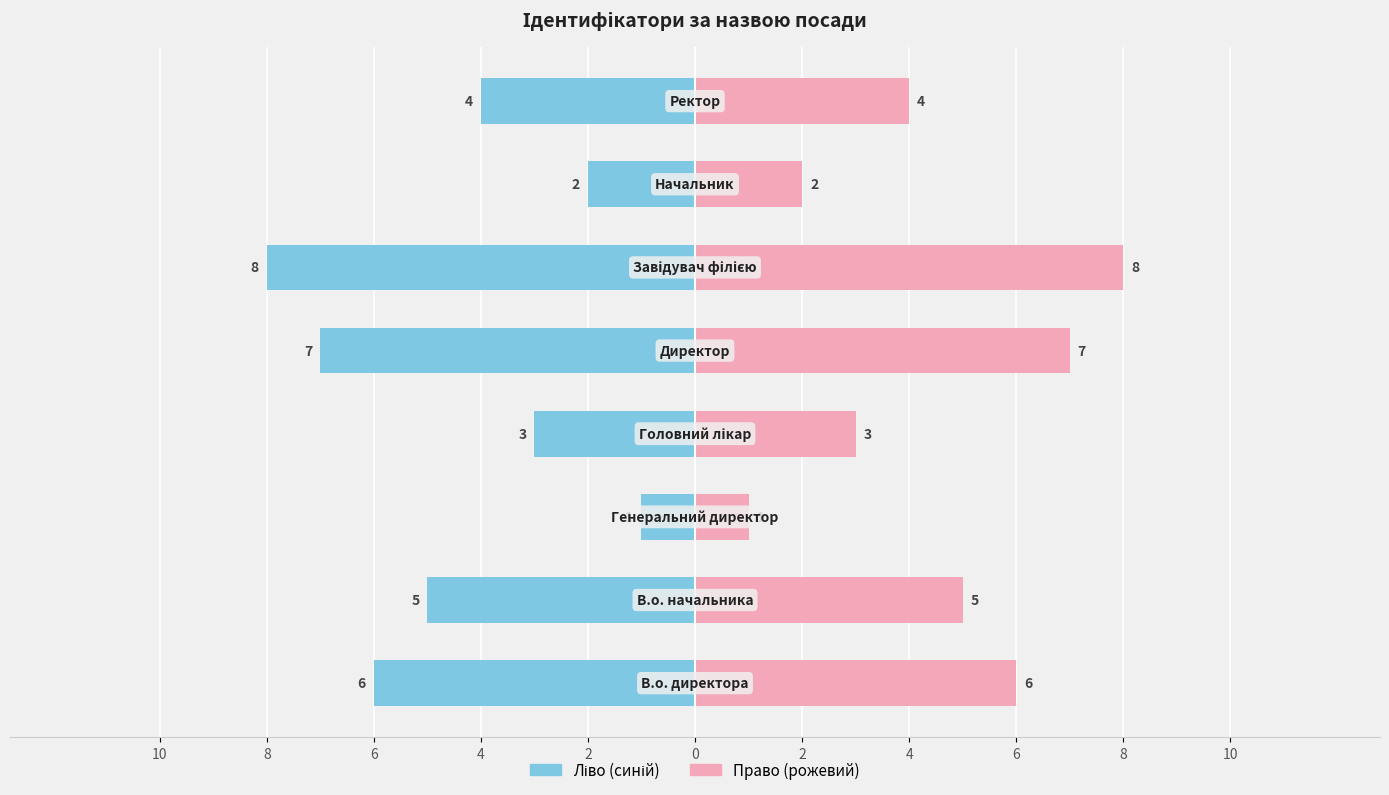

What are all the series names shown in the legend?

Ліво (синій), Право (рожевий)